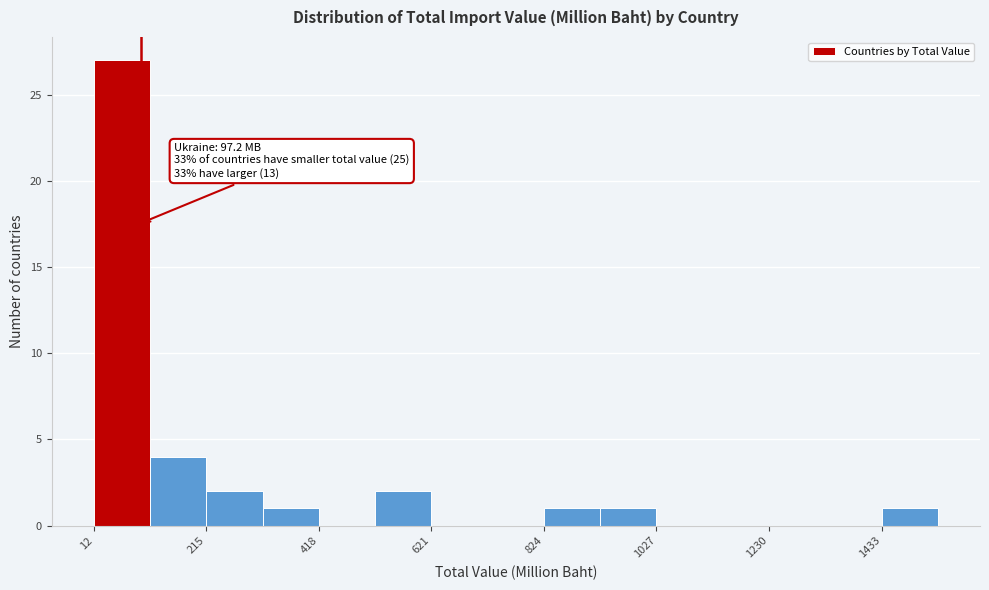

Around what value on the x-axis is the tallest bar? Give the approximate position of its centre, as read against the axis.

50